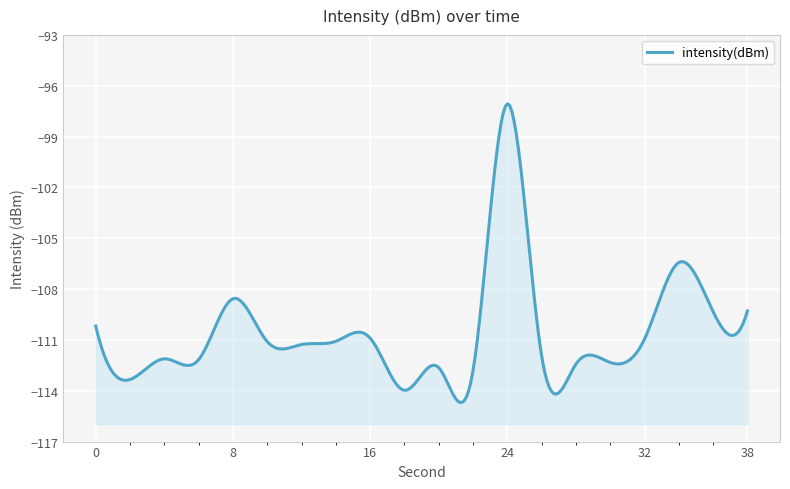

The chart shows a value of -163.3 at 24. True or false?

False